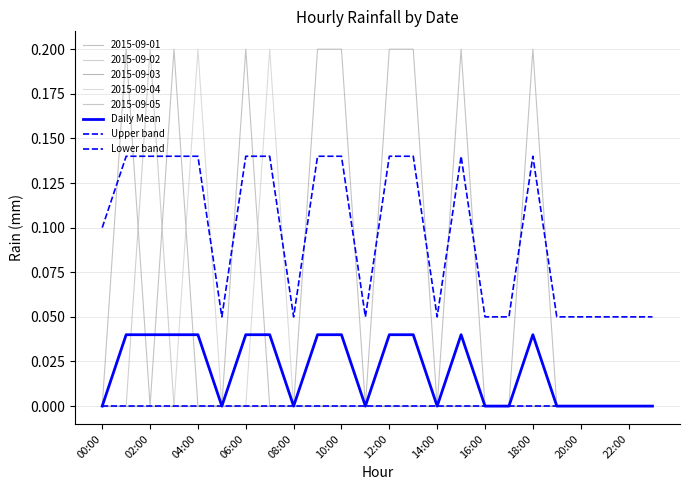

How many interior local peaks does the Upper band series have?

2